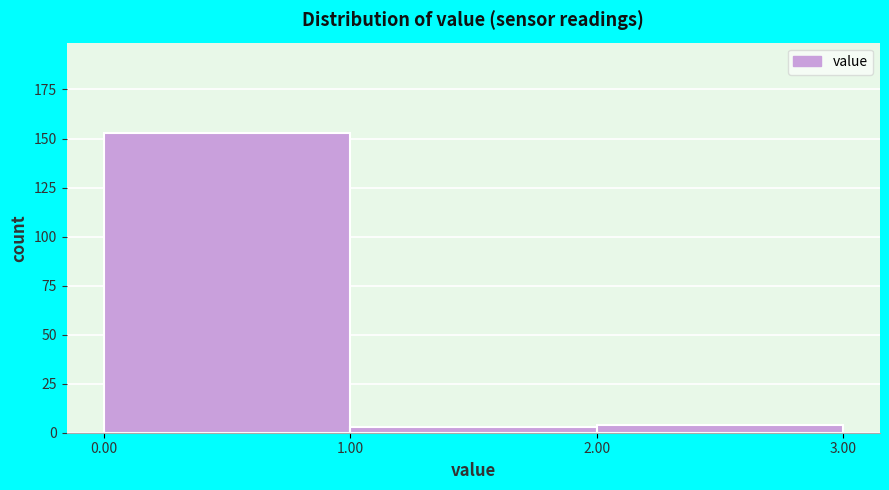

Reading left to right, list every bar in this chart as the range it spans on the x-axis followed by its height. The values are not printed on the chart, so give them approximately, as read against the axis.

0.00 to 1.00: 155
1.00 to 2.00: under 5
2.00 to 3.00: under 5